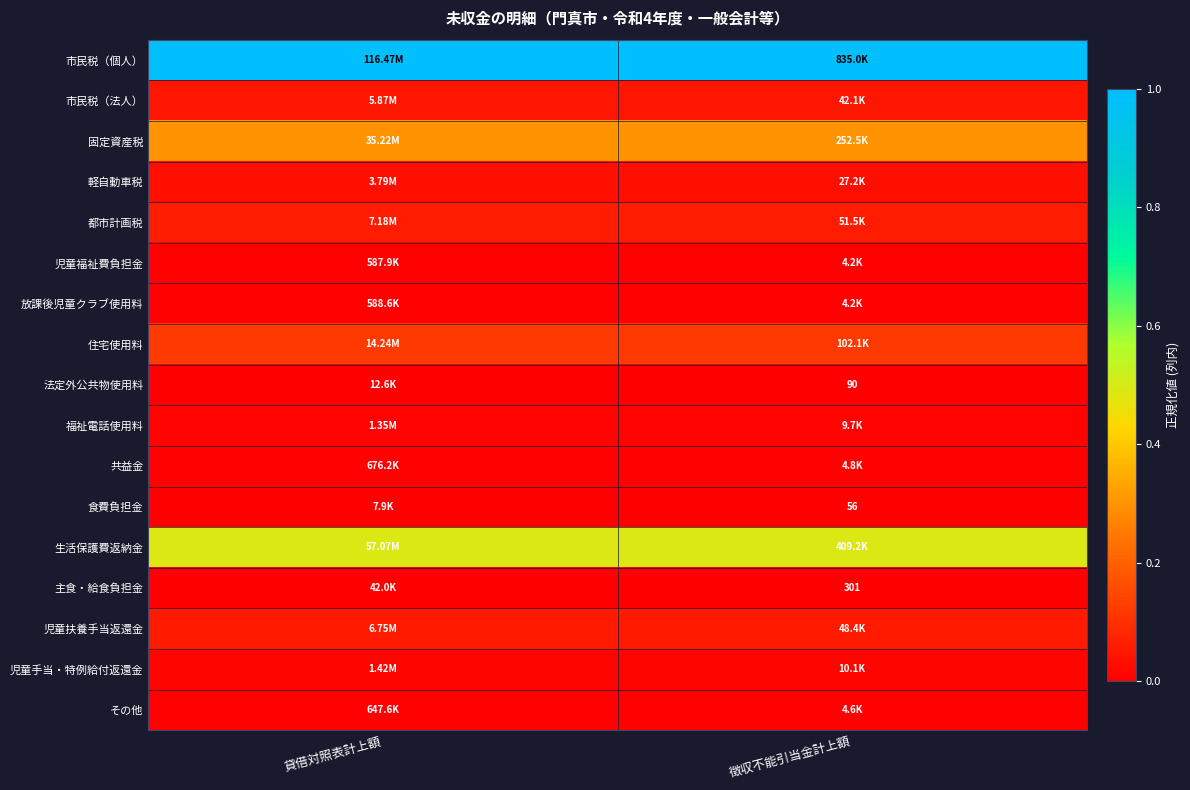

List the labels in order of 食費負担金 value, largest first.

貸借対照表計上額, 徴収不能引当金計上額